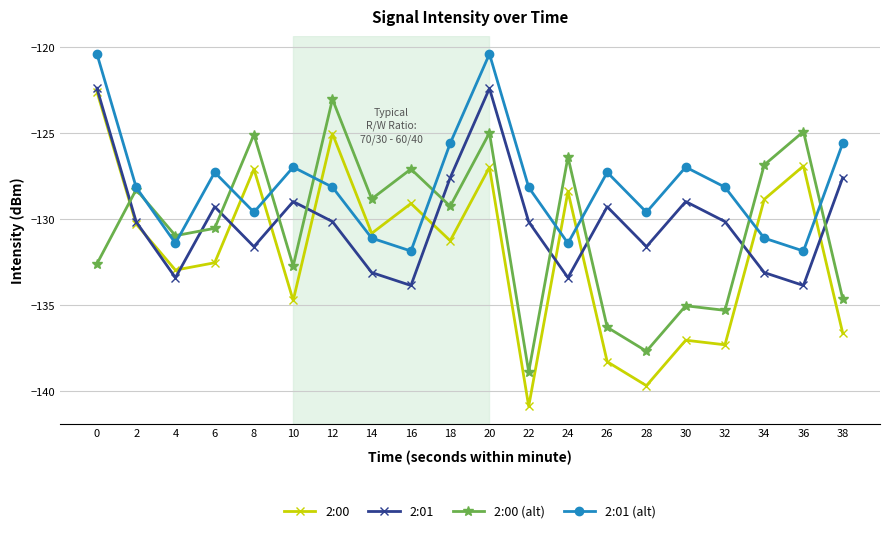

What is the spread (max minus min) of values at 12?

7.1